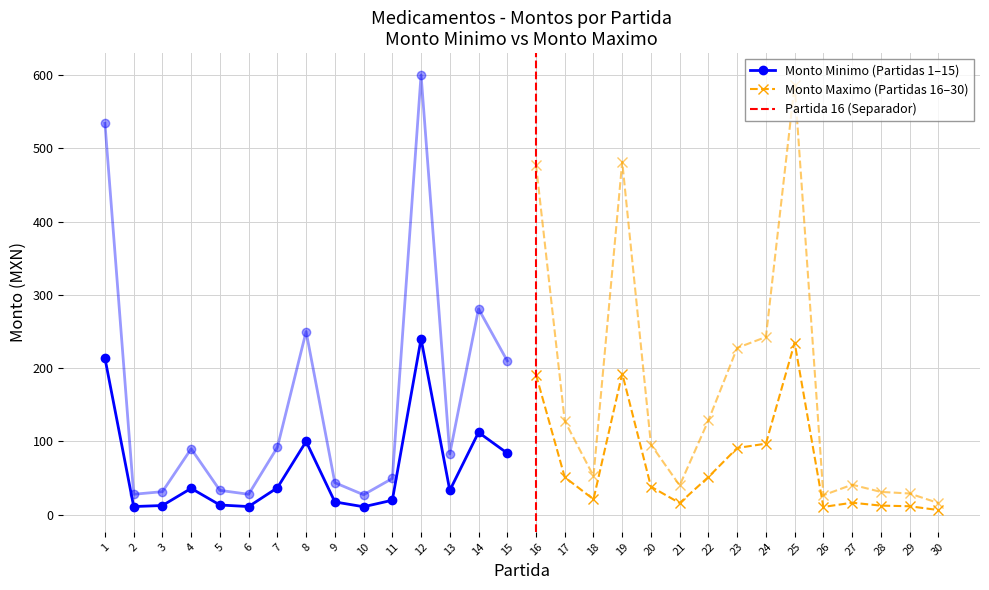

Rank the series by their maximum value, from lowest to highest.

Monto Minimo, Monto Maximo